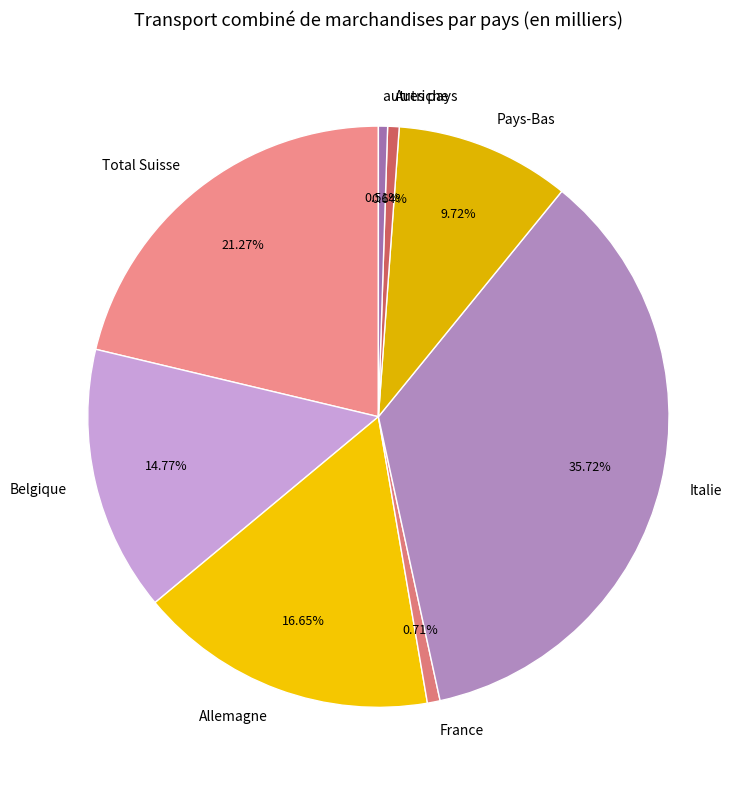

Do Italie and France together represent more than half of the pie?

No